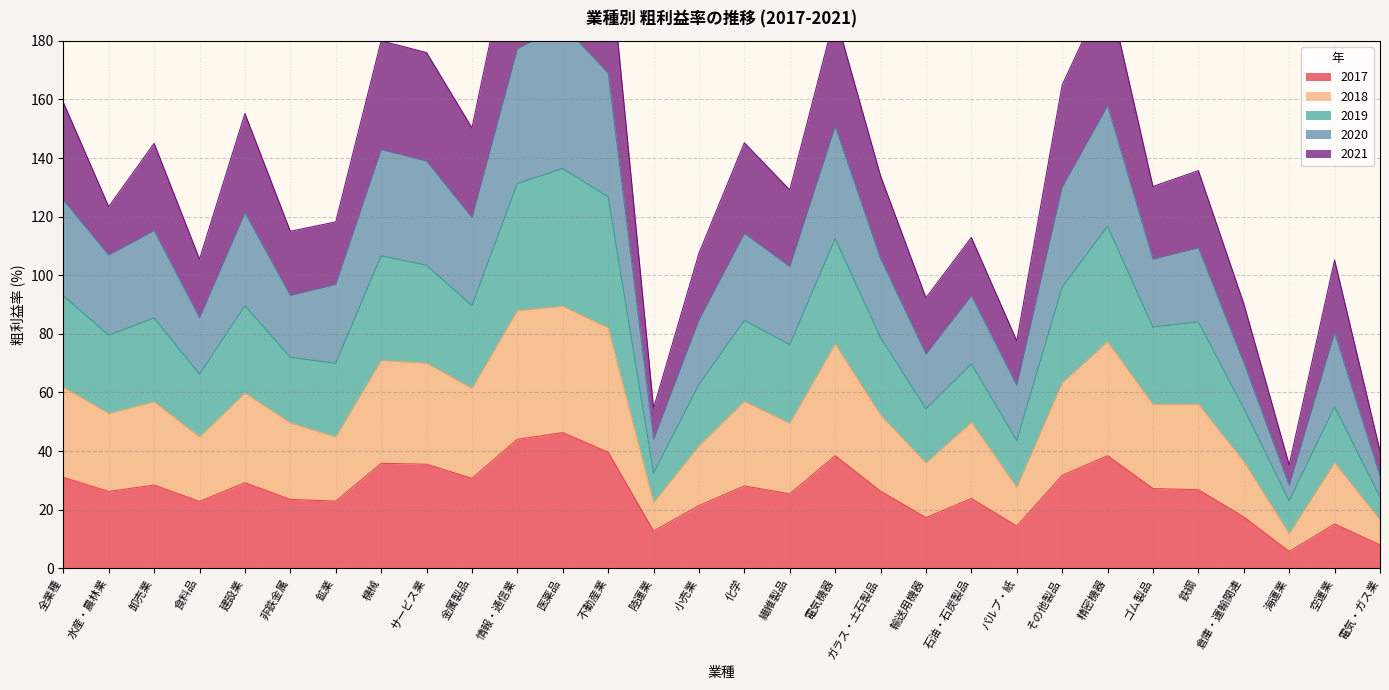

Is it true that 2017 equals 8.0 at 電気・ガス業?

True